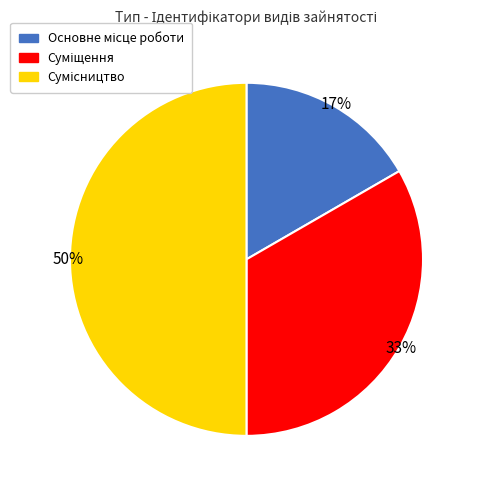

To the nearest percent, what is the difference between the largest and smallest slice percentages?

33%